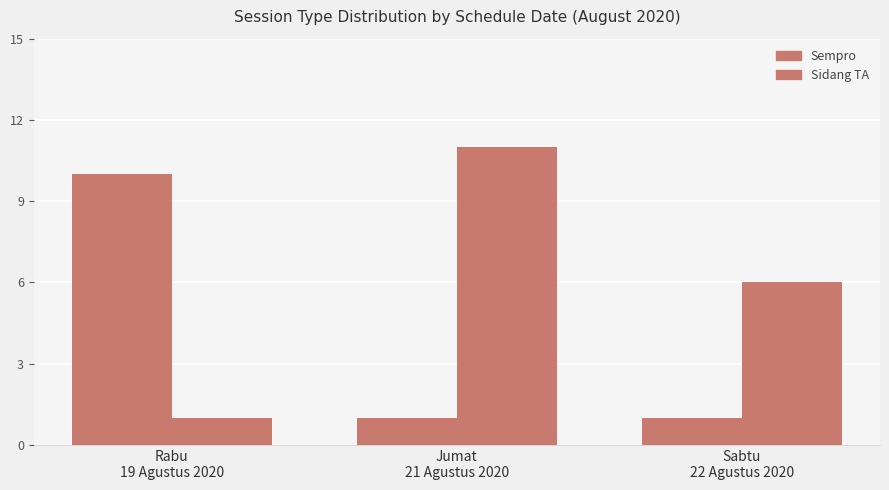

Reading right to left, extract all data points from this chart.

Sempro: Sabtu
22 Agustus 2020=1	Jumat
21 Agustus 2020=1	Rabu
19 Agustus 2020=10
Sidang TA: Sabtu
22 Agustus 2020=6	Jumat
21 Agustus 2020=11	Rabu
19 Agustus 2020=1